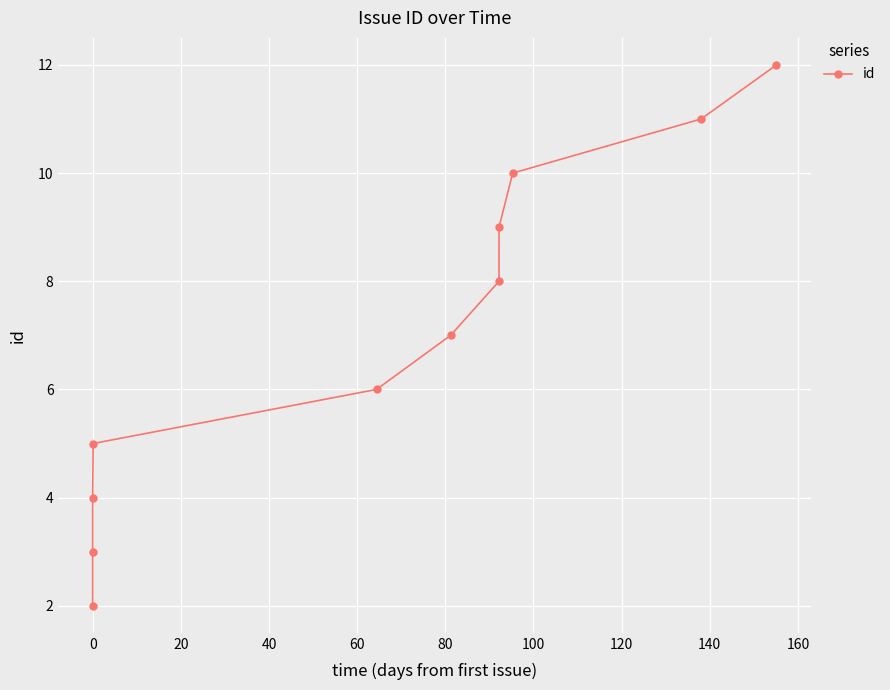

What is the average value?

7